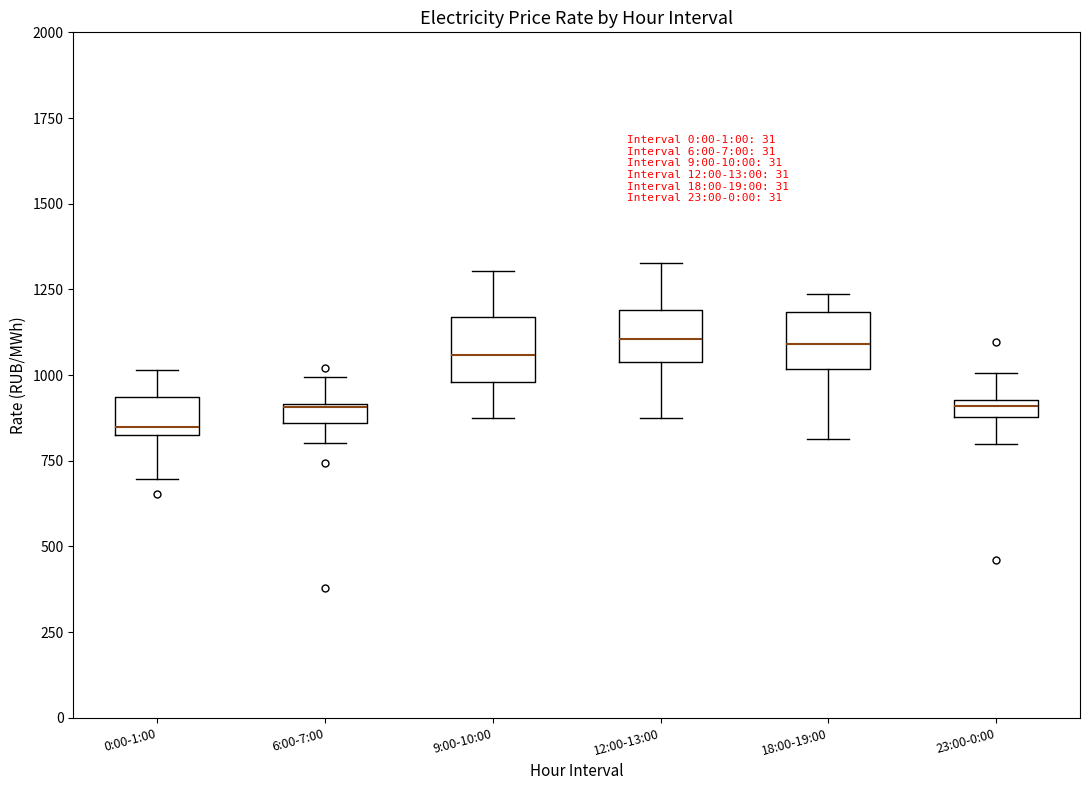

Where does the lower whisker of the box for 18:00-19:00 end on the y-axis? The values are not printed on the chart, so give them approximately, as read against the axis.

800